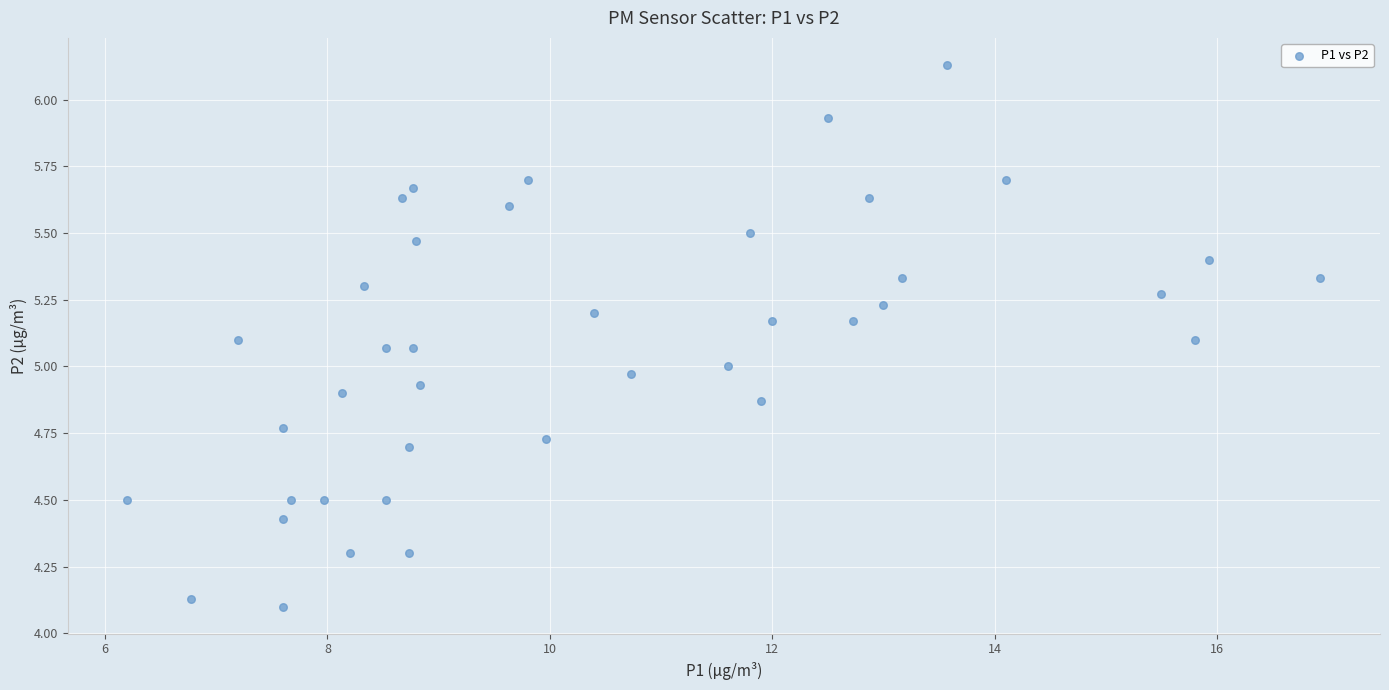

What is the range of X values (max minus min)?

10.7